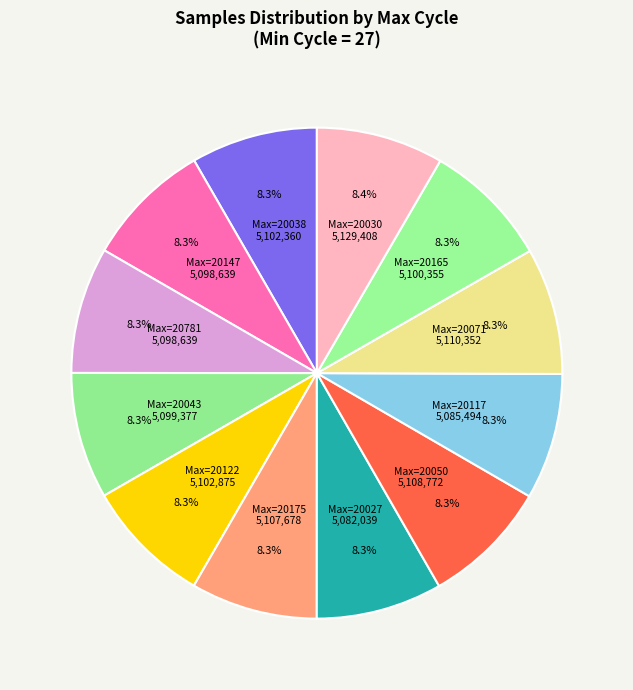

Count the number of slices in the pie.

12